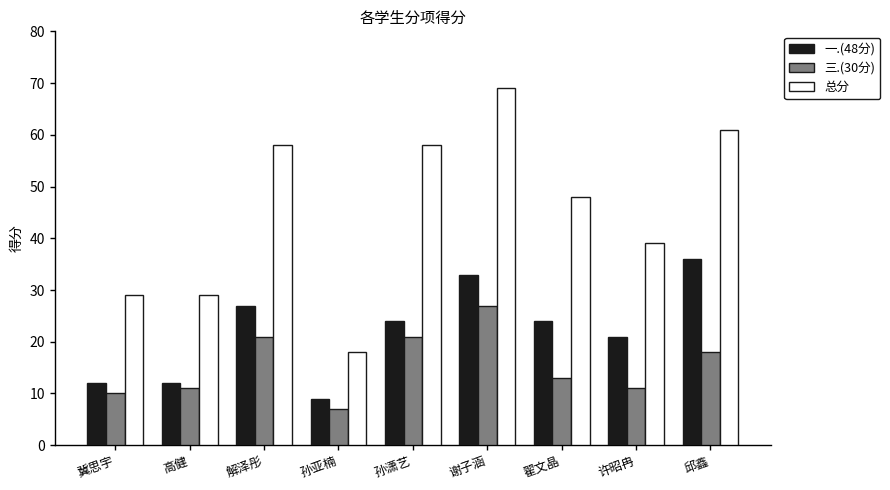

Read the 总分 value at 谢子涵.

69